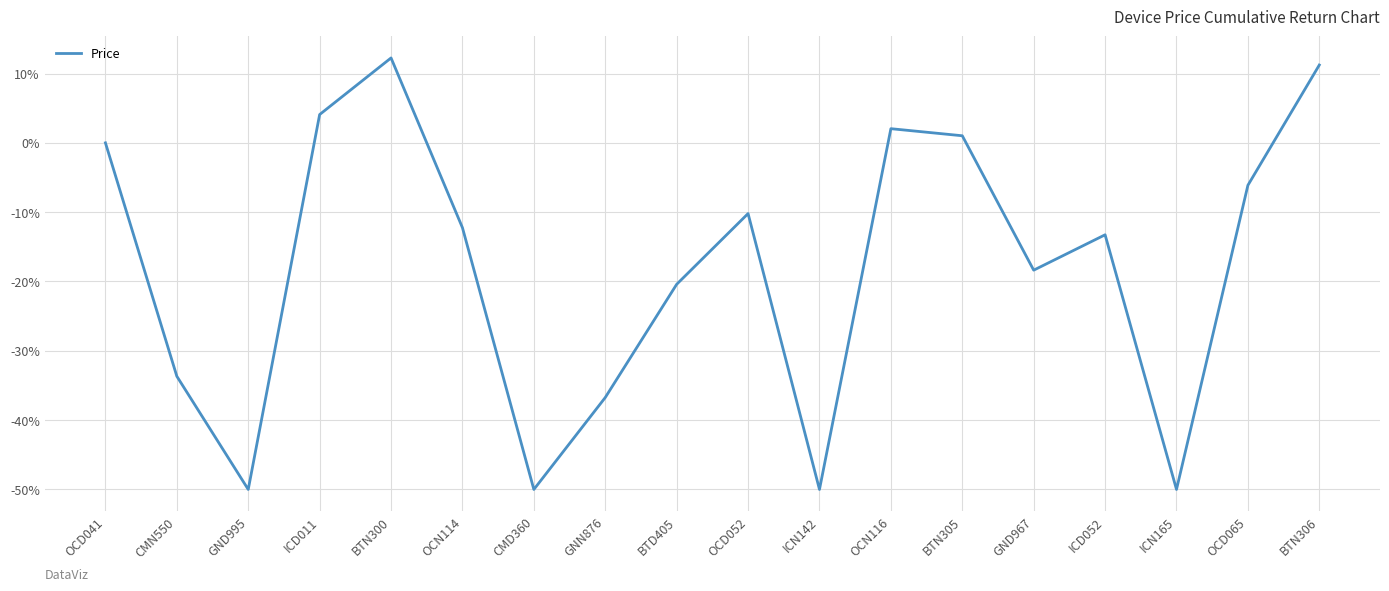

What is the sum of all values?

-320.4